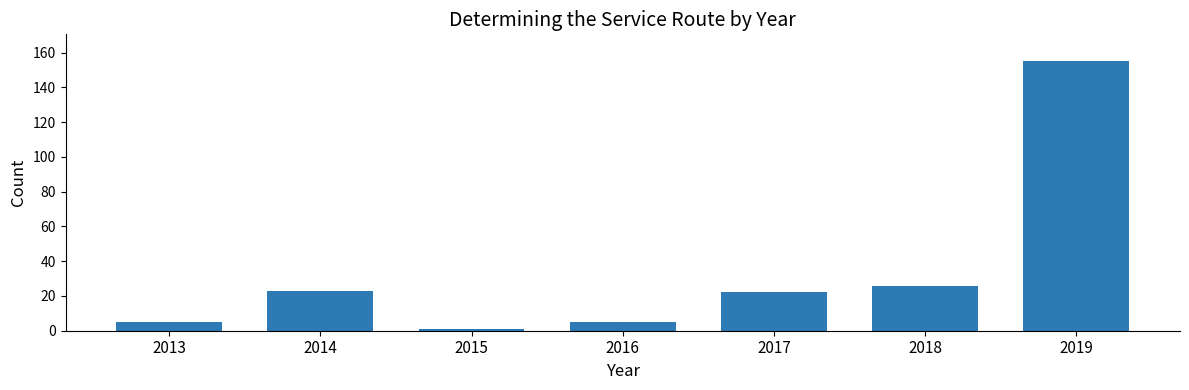

What is the sum of all values?

237